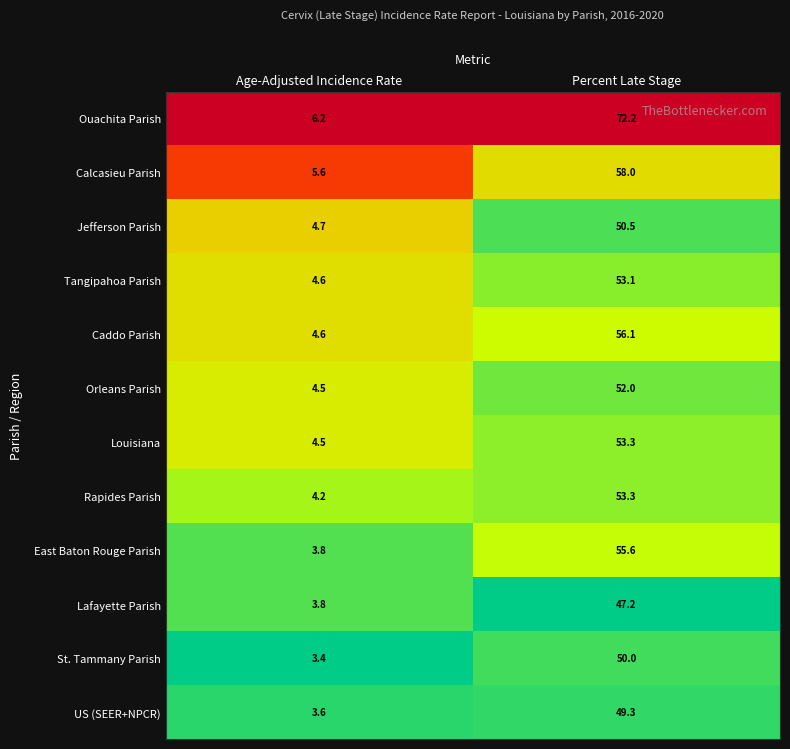

Reading right to left, list all the values displayed in this chart.

Ouachita Parish: 72.2	6.2
Calcasieu Parish: 58.0	5.6
Jefferson Parish: 50.5	4.7
Tangipahoa Parish: 53.1	4.6
Caddo Parish: 56.1	4.6
Orleans Parish: 52.0	4.5
Louisiana: 53.3	4.5
Rapides Parish: 53.3	4.2
East Baton Rouge Parish: 55.6	3.8
Lafayette Parish: 47.2	3.8
St. Tammany Parish: 50.0	3.4
US (SEER+NPCR): 49.3	3.6